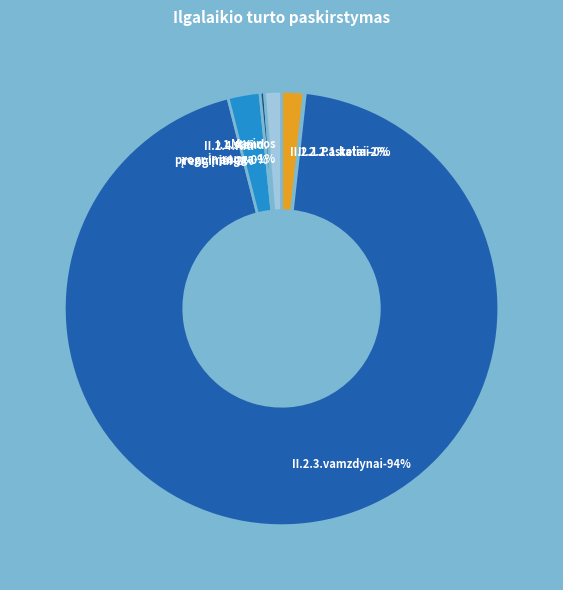

Which has a higher value, II.2.3.vamzdynai or II.2.1.Pastatai?

II.2.3.vamzdynai